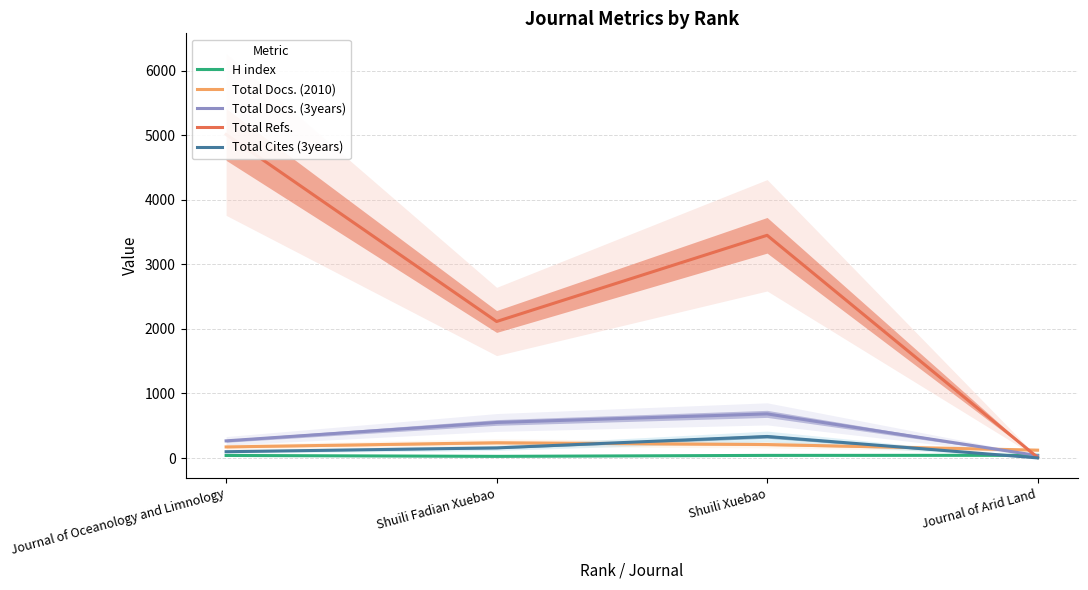

True or false: Total Docs. (2010) and Total Cites (3years) cross at least once.

True